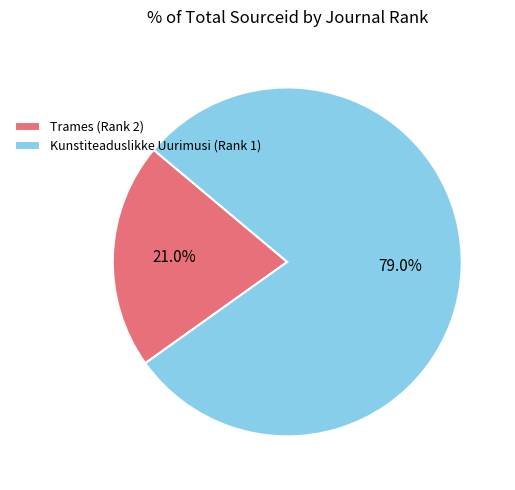

What is the total percentage of Trames (Rank 2) and Kunstiteaduslikke Uurimusi (Rank 1)?

100.0%